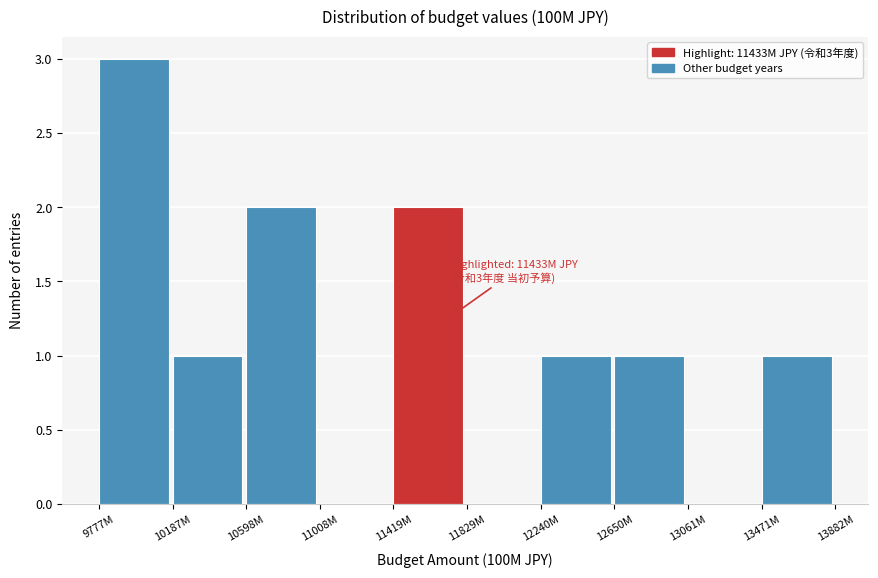

Reading left to right, list all the values displayed in this chart.

9777M=3	10187M=1	10598M=2	11008M=0	11419M=2	11829M=0	12240M=1	12650M=1	13061M=0	13471M=1